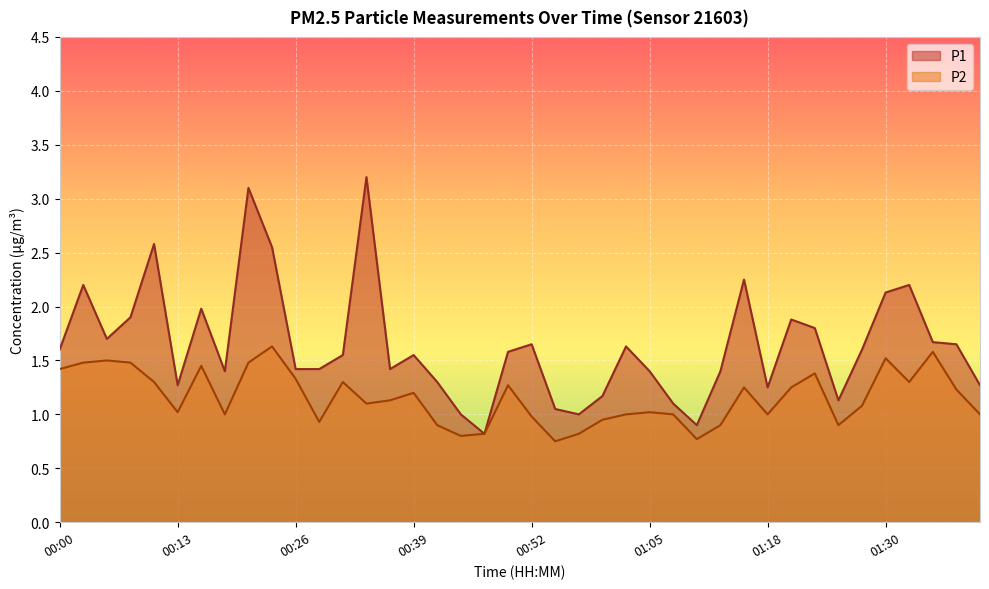

True or false: P2 and P1 intersect in this chart.

False